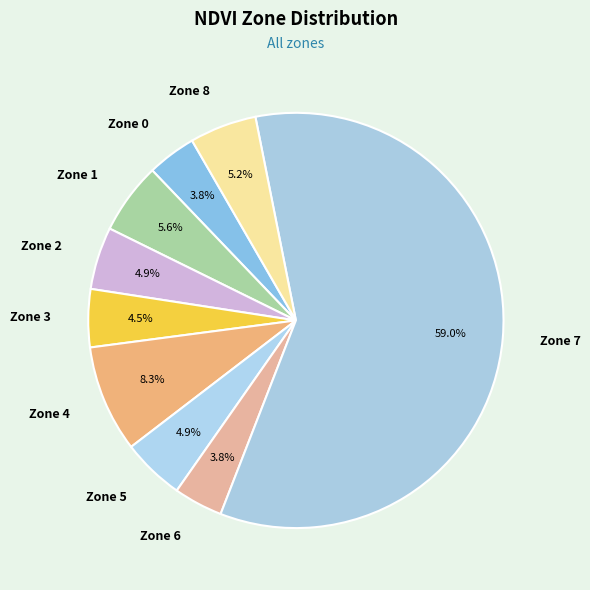

Does any single category account for the majority?

Yes